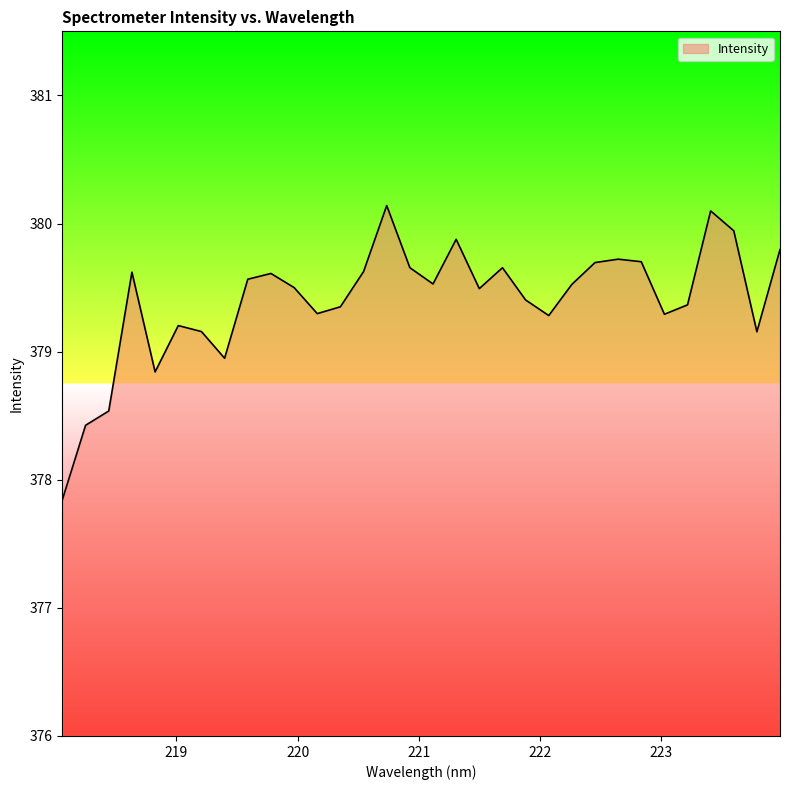

What is the difference between the maximum and minimum values?

2.3